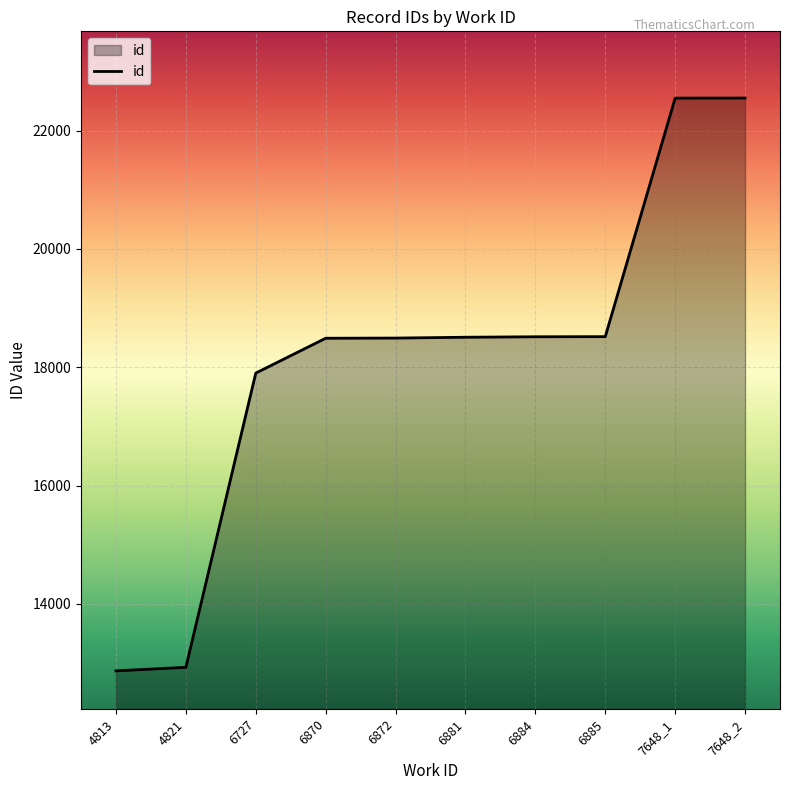

What is the average value?

18133